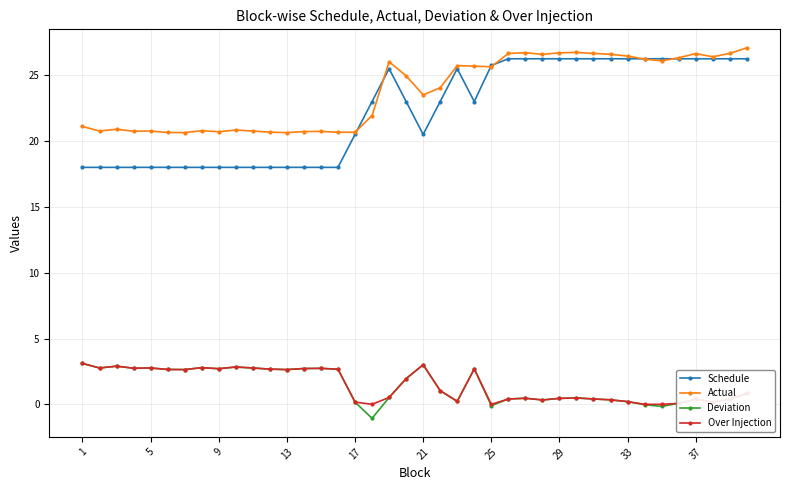

Which series has the largest total across all categories?

Actual